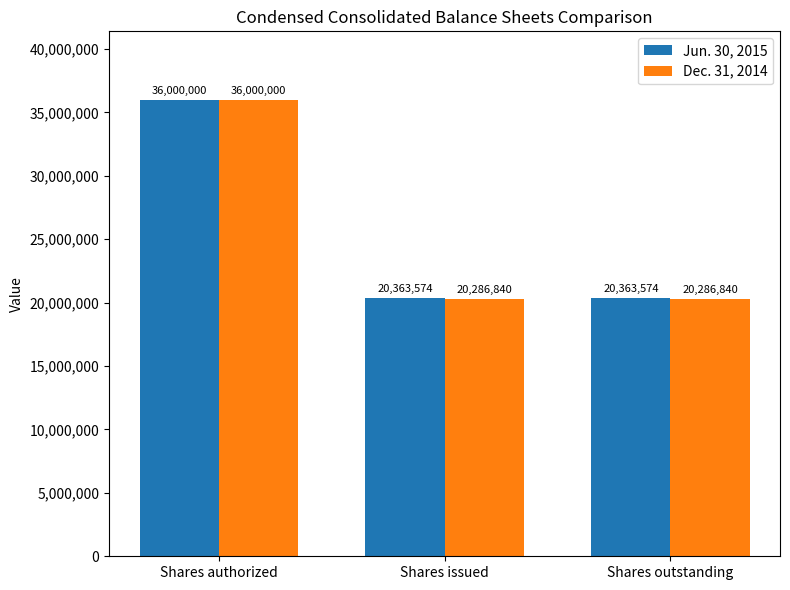

Which series has the widest spread of values?

Dec. 31, 2014